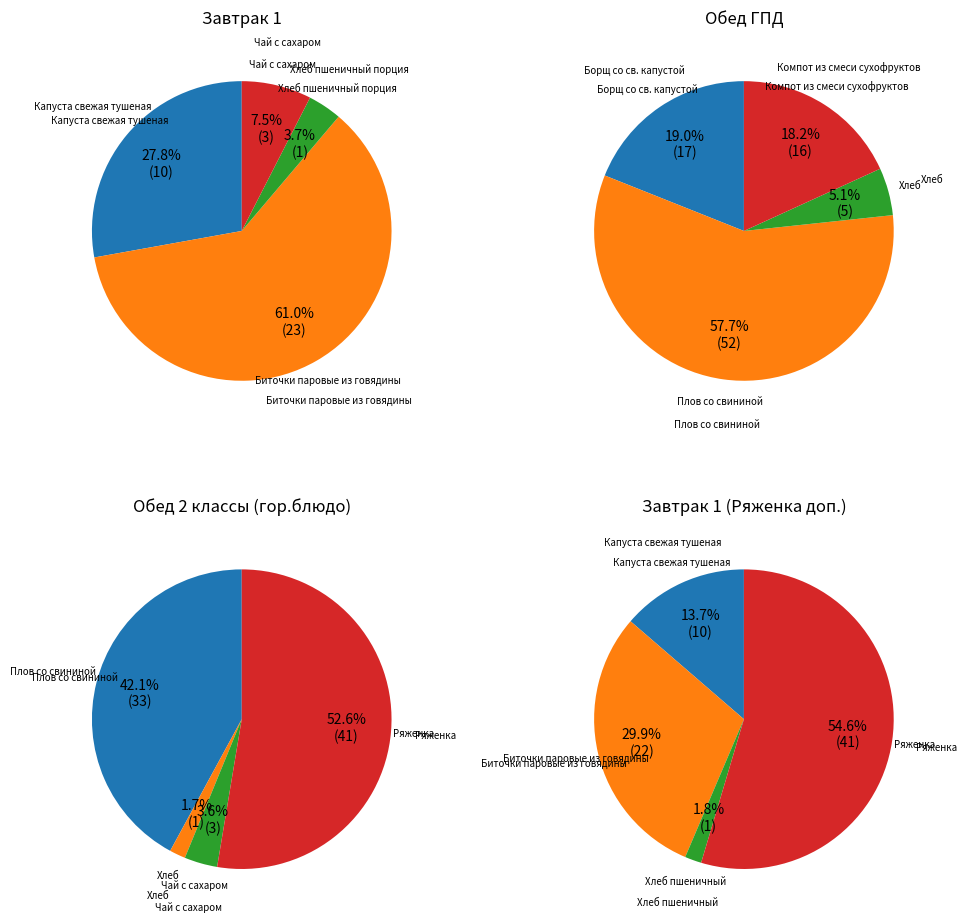

The Хлеб пшеничный порция slice represents 18% of the pie. True or false?

False